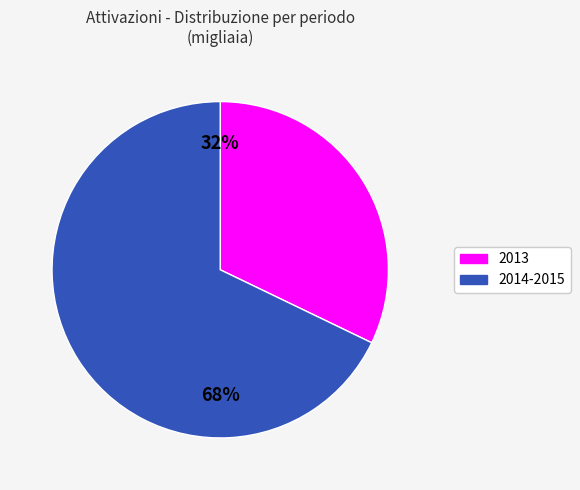

Is there a majority slice in this chart?

Yes